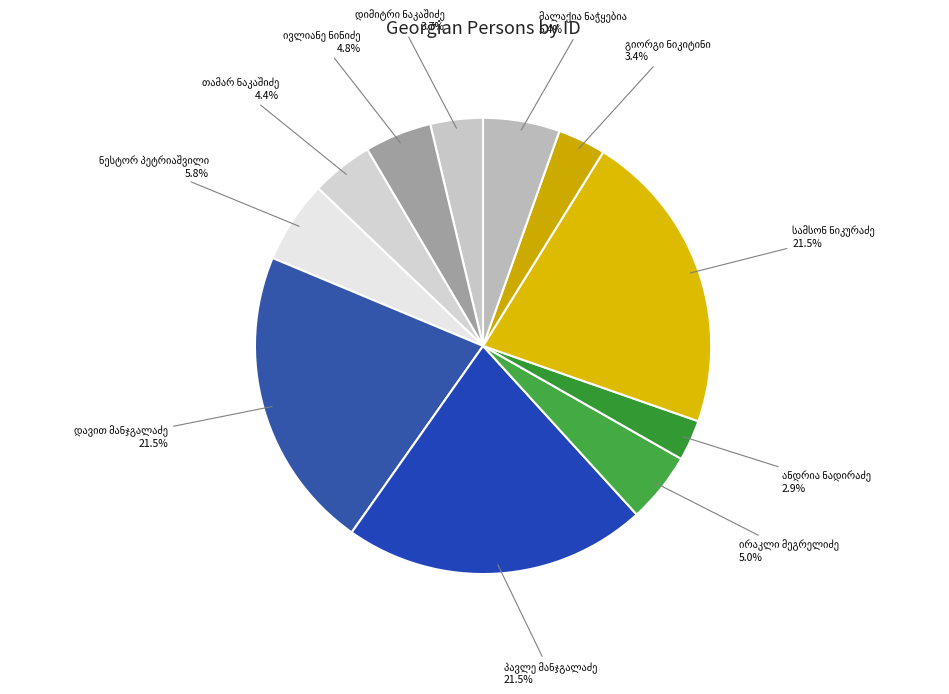

The ივლიანე აბაკოს ძე ნინიძე slice represents 5% of the pie. True or false?

True